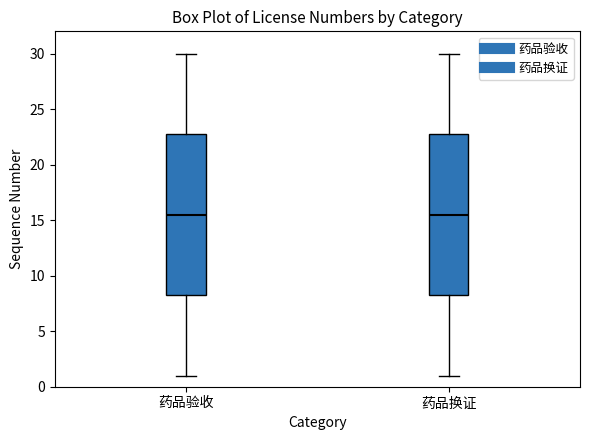

Where does the lower whisker of the box for 药品换证 end on the y-axis? The values are not printed on the chart, so give them approximately, as read against the axis.

1.0